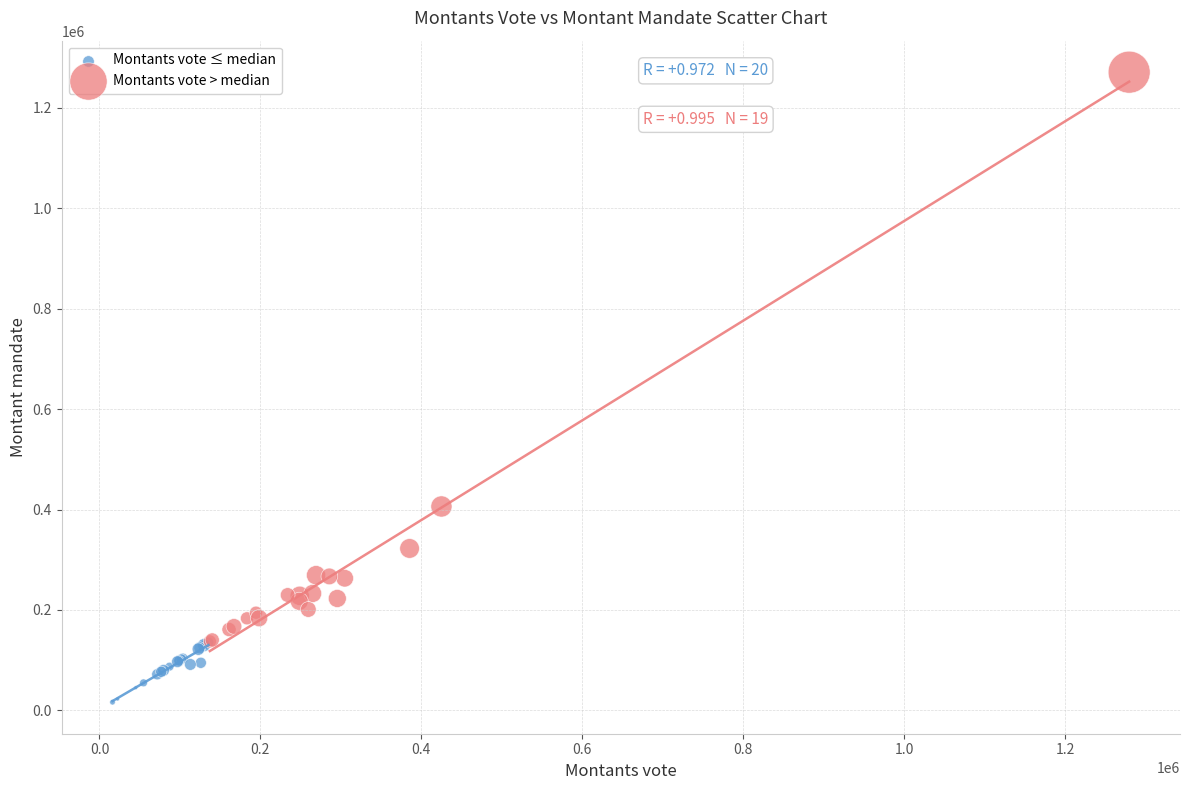

Which series reaches the maximum Y coordinate?

Montants vote > median